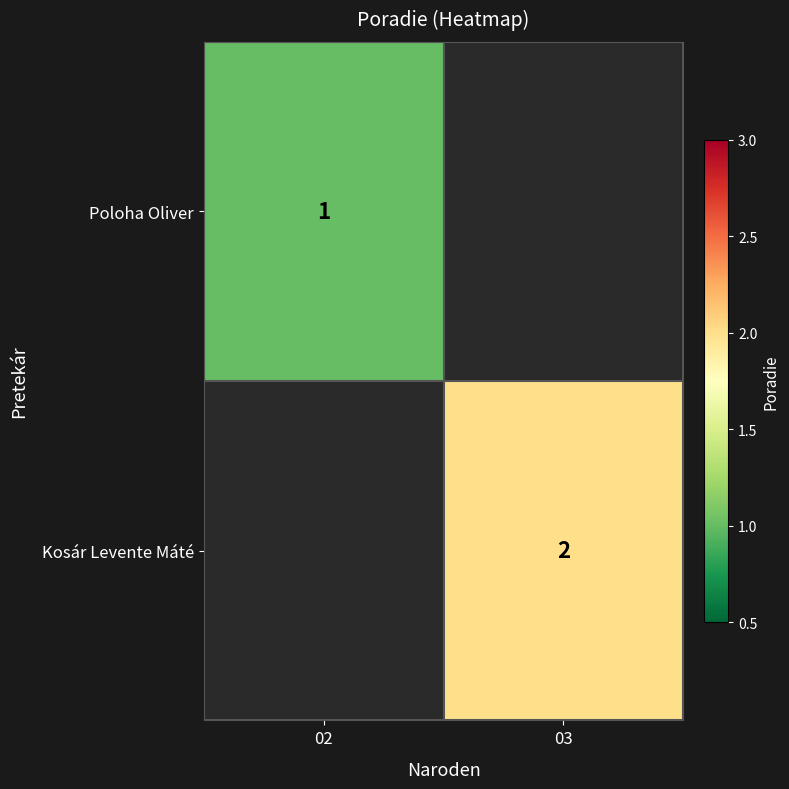

The value of Poloha Oliver at 02 is 1. True or false?

True